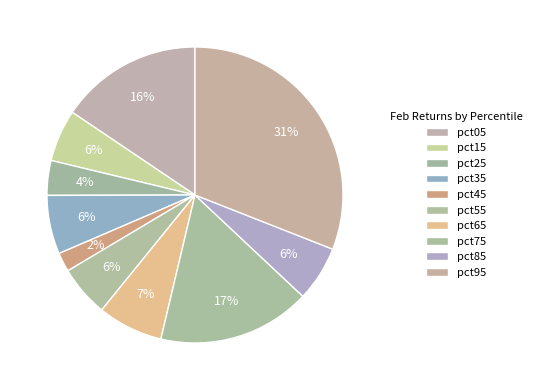

Rank the categories by value from lowest to highest.

pct45, pct25, pct55, pct15, pct85, pct35, pct65, pct05, pct75, pct95